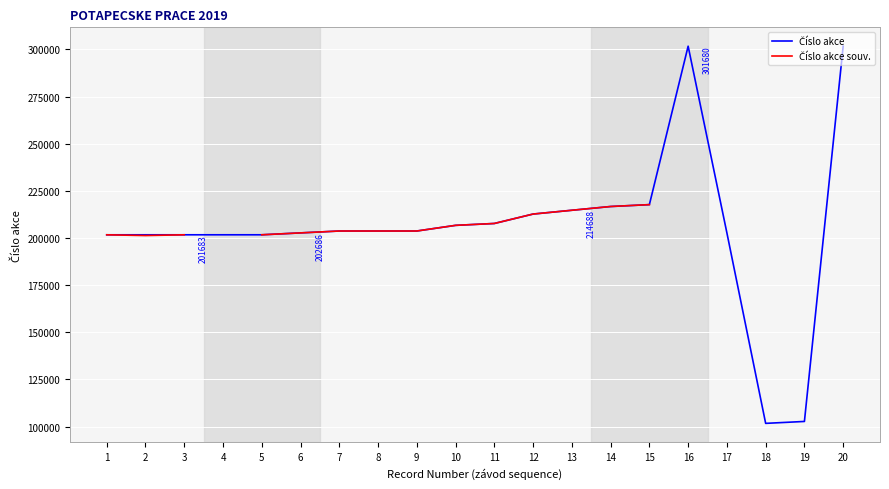

Which has a higher value, 15 or 20?

20